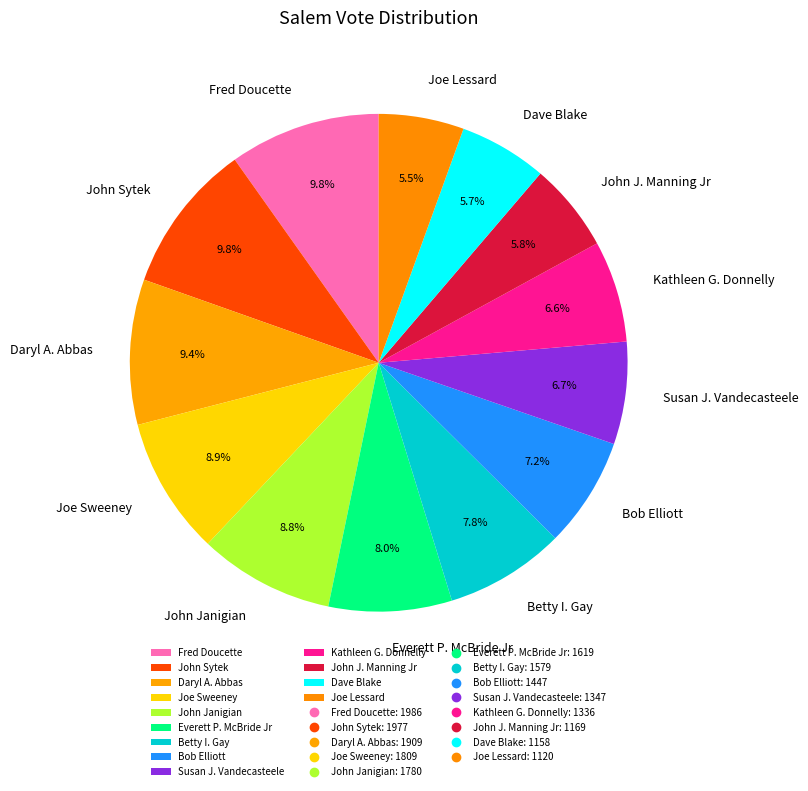

To the nearest percent, what percentage of the pie is Dave Blake?

6%